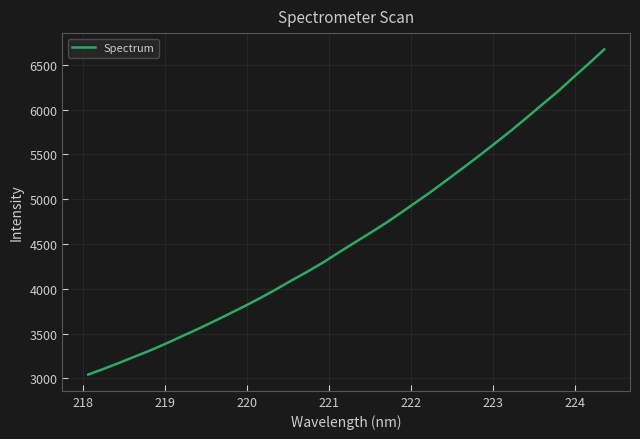

Reading left to right, what are all the values shown in this chart?

3042.6	3107.1	3174.8	3245.0	3314.5	3391.4	3471.4	3550.8	3633.9	3719.7	3806.7	3897.6	3993.8	4093.8	4190.6	4292.4	4404.0	4513.4	4621.0	4731.3	4850.4	4971.7	5094.4	5223.7	5354.3	5486.2	5622.7	5760.0	5904.8	6052.3	6197.6	6355.5	6511.6	6672.3